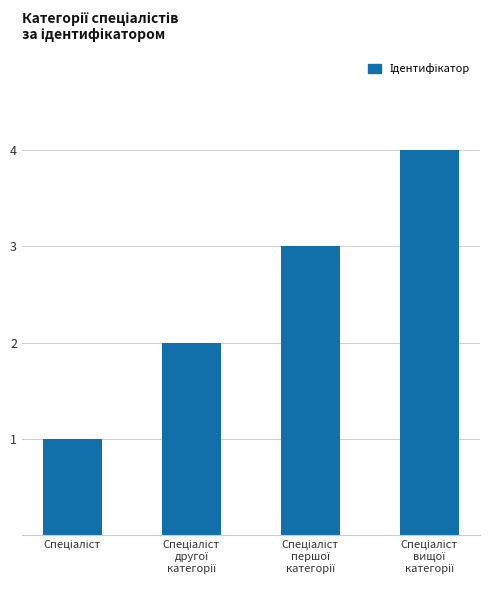

What is the maximum value shown in the chart?

4